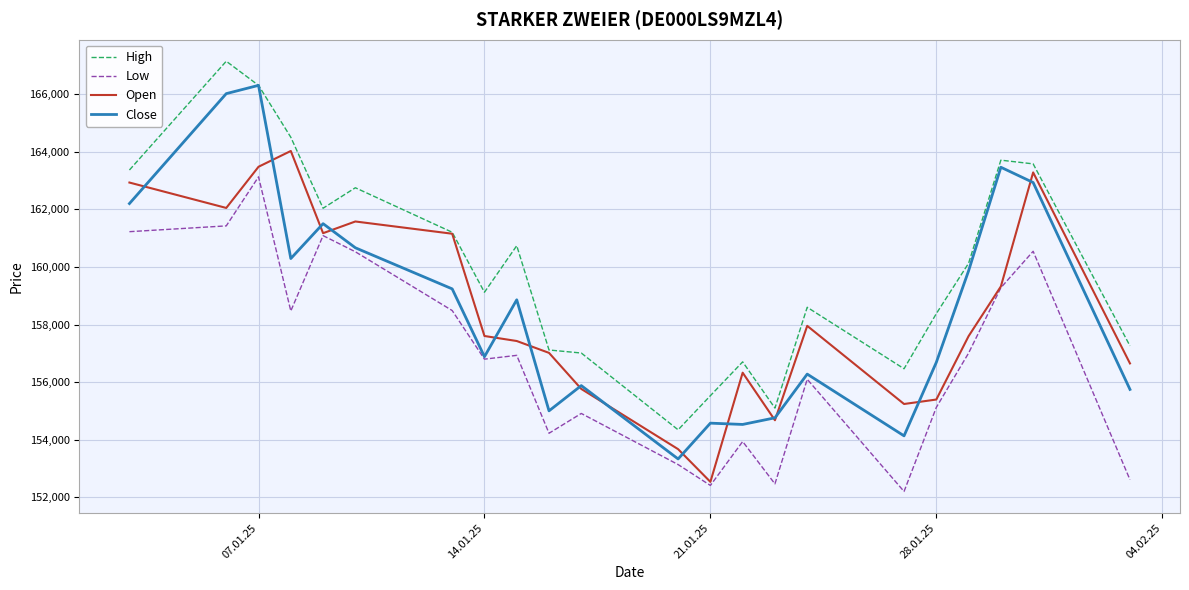

Which series has the largest total across all categories?

High